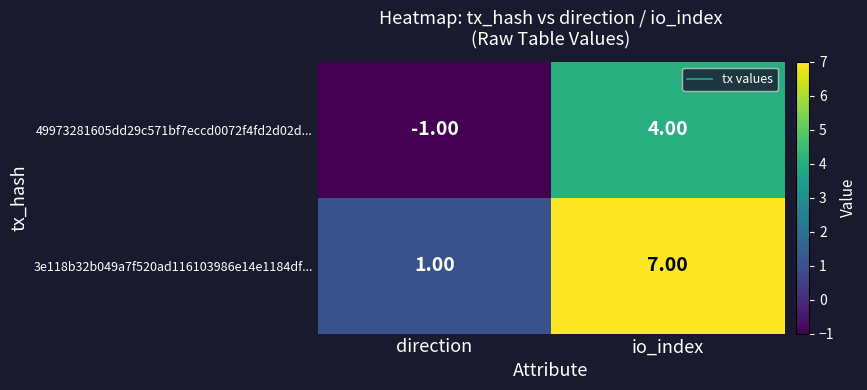

List the series in order of their overall mean, lowest first.

49973281605dd29c571bf7eccd0072f4fd2d02d..., 3e118b32b049a7f520ad116103986e14e1184df...